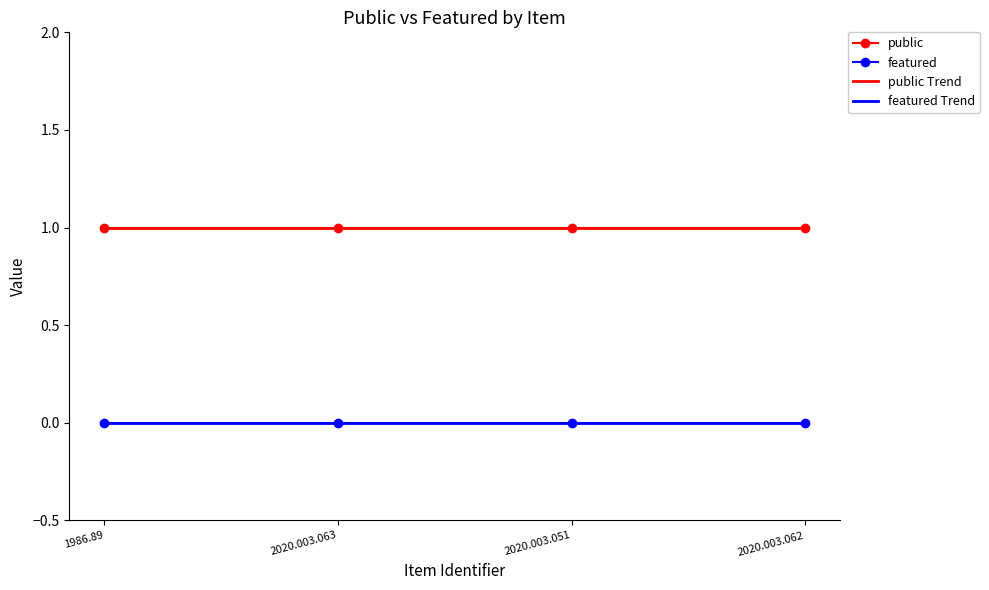

What is the sum of all public values?

4.0